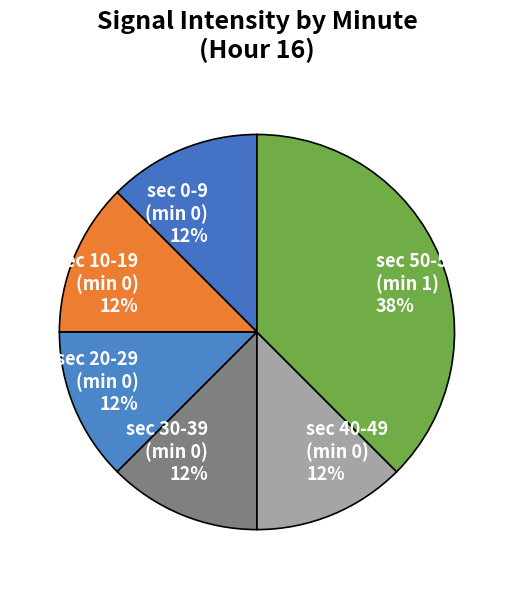

Which slice is the largest?

sec 50-58+ (min 1) 38%